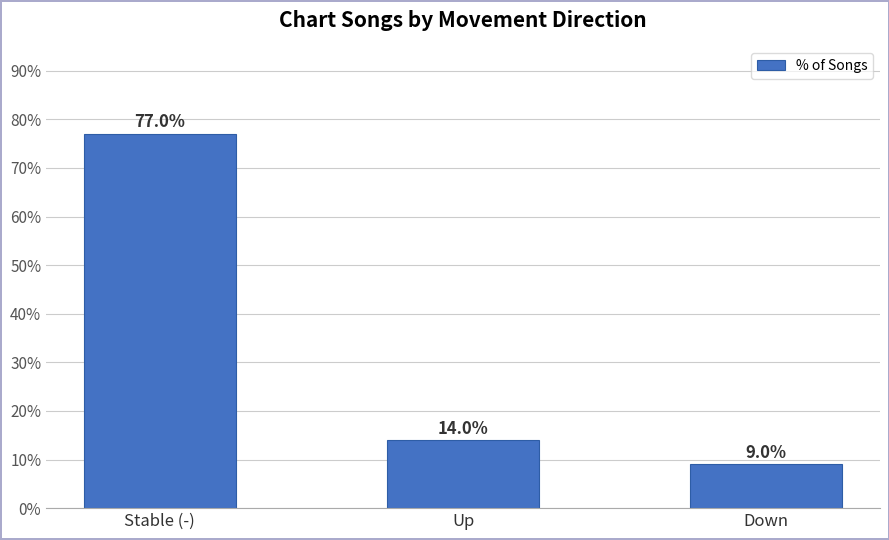

Reading right to left, transcribe all the data shown in this chart.

Down=9	Up=14	Stable (-)=77